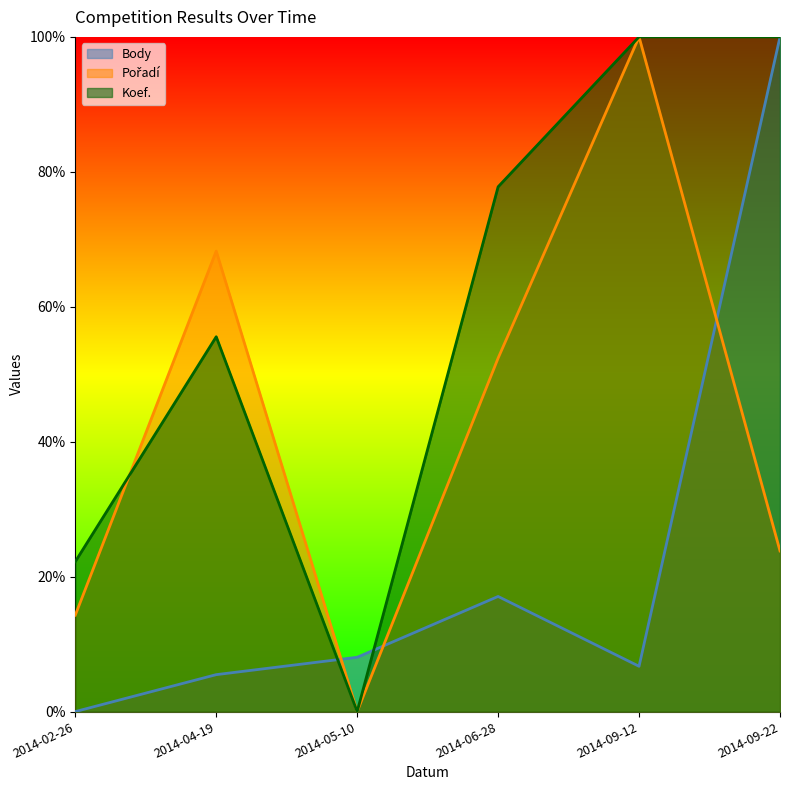

Which series has the widest spread of values?

Body